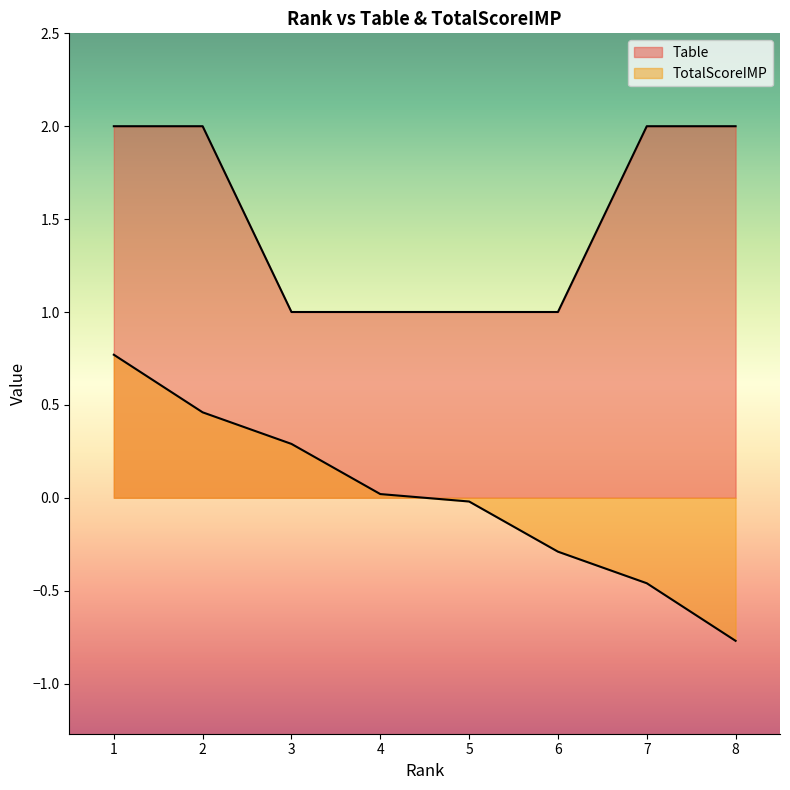

Is the value of TotalScoreIMP at 4 greater than the value of Table at 4?

No